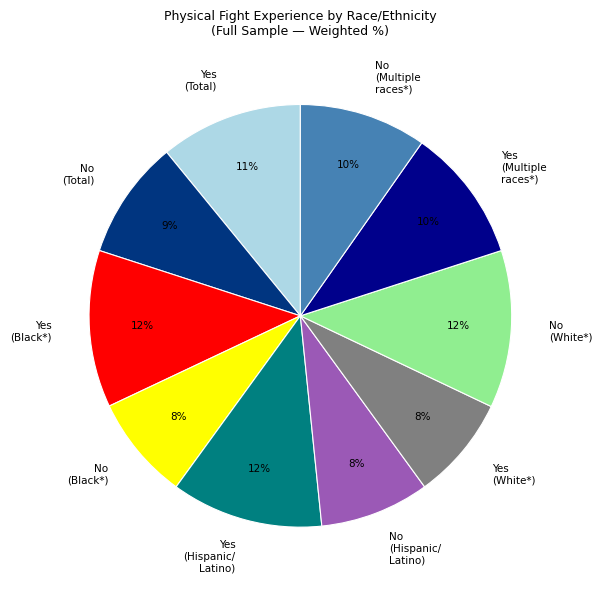

What percentage is the No (White*) slice, to the nearest percent?

12%